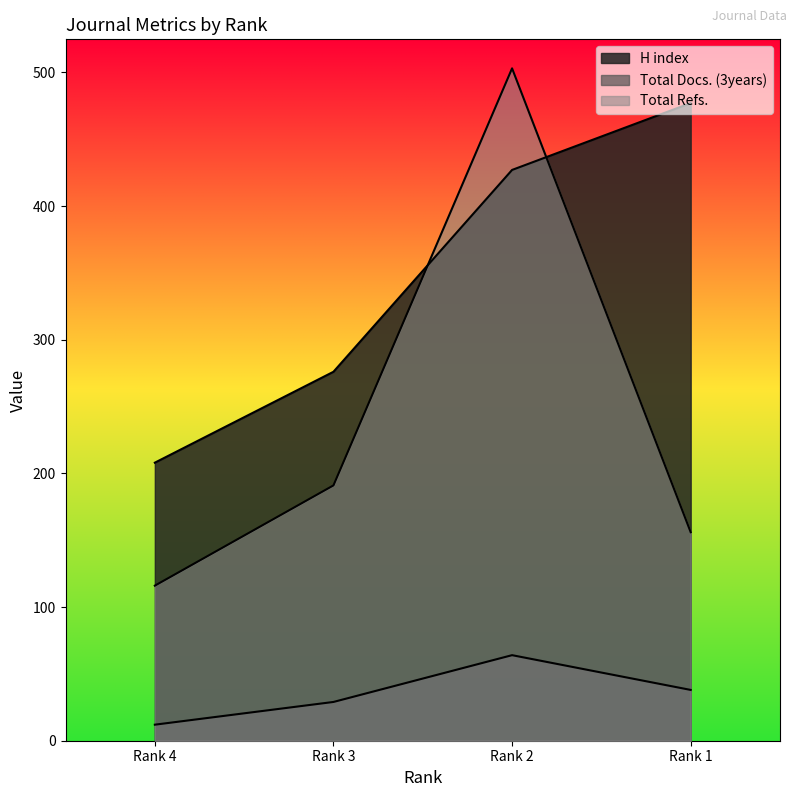

What is the difference between the Total Docs. (3years) values at Rank 1 and Rank 2?

26